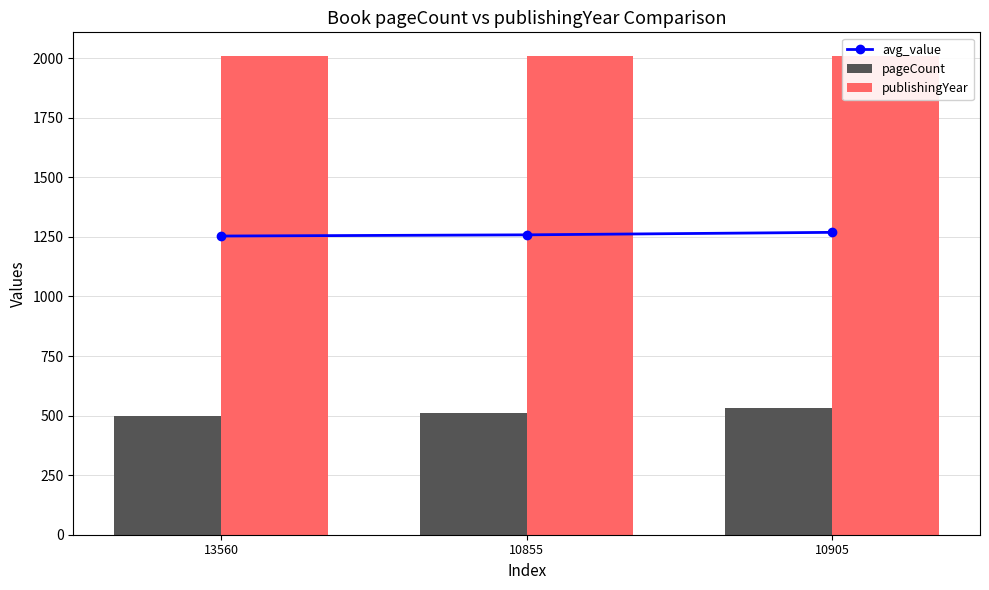

Where is publishingYear nearest to the value 2007?

13560